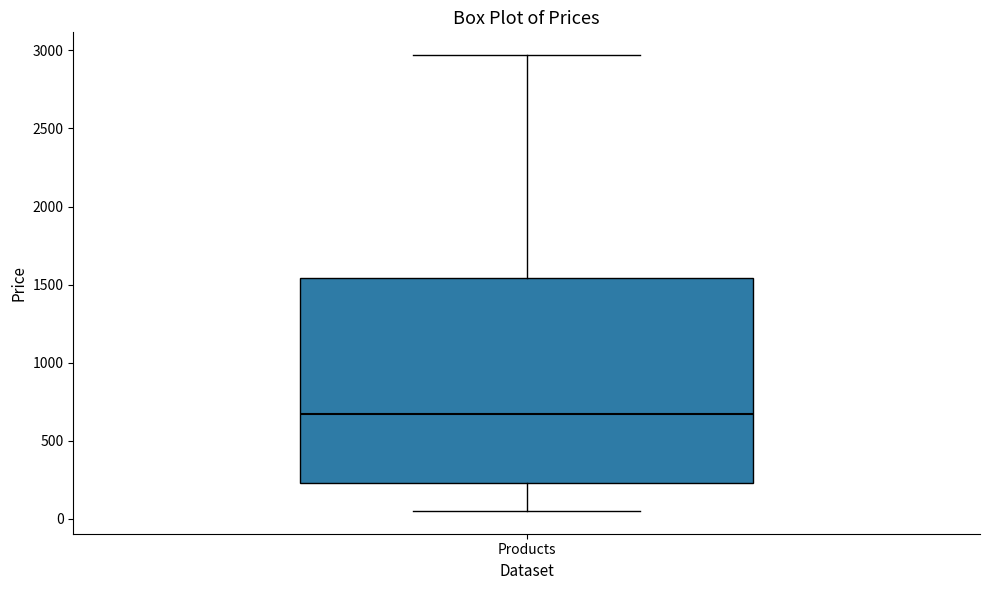

Read this box plot against the y-axis: the position of the median line, the range covered by the box, and the ends of both whiskers. The values are not printed on the chart, so give them approximately, as read against the axis.

median 650, box 250 to 1550, whiskers 50 to 2950